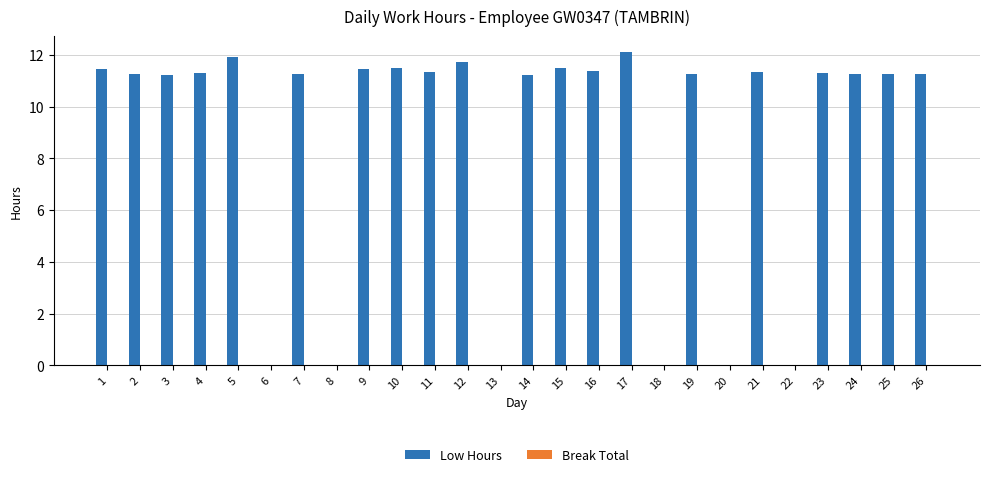

What is the sum of the values at 7 and 10?

22.7